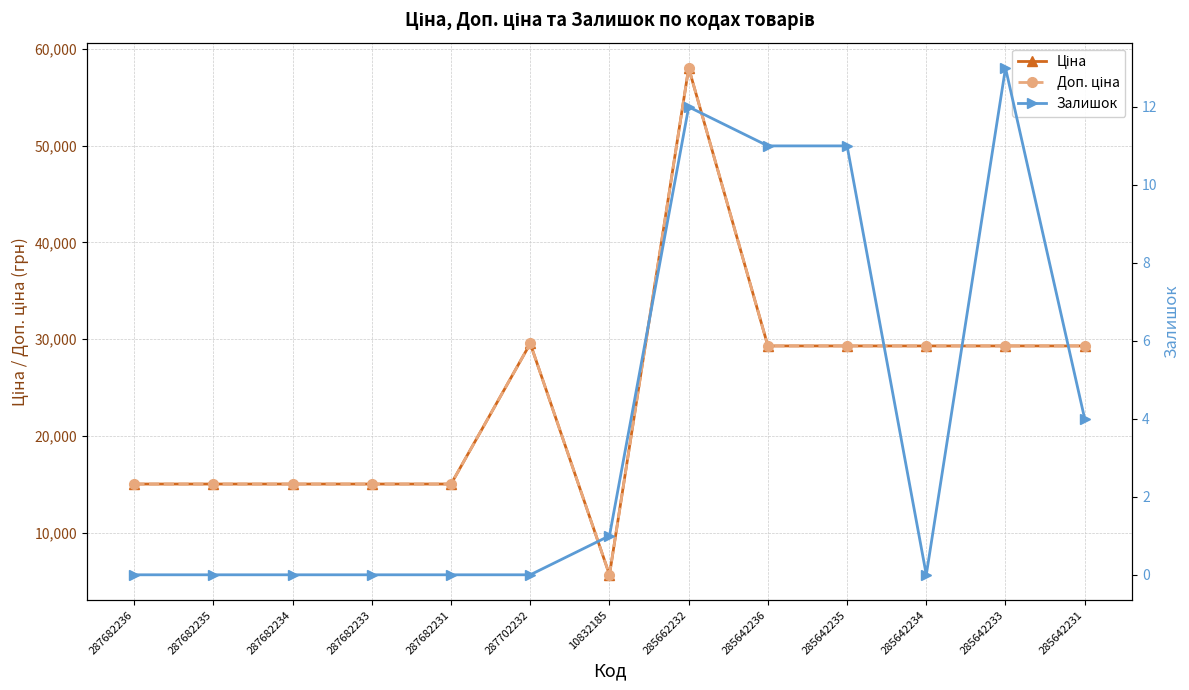

True or false: Ціна and Доп. ціна intersect in this chart.

False